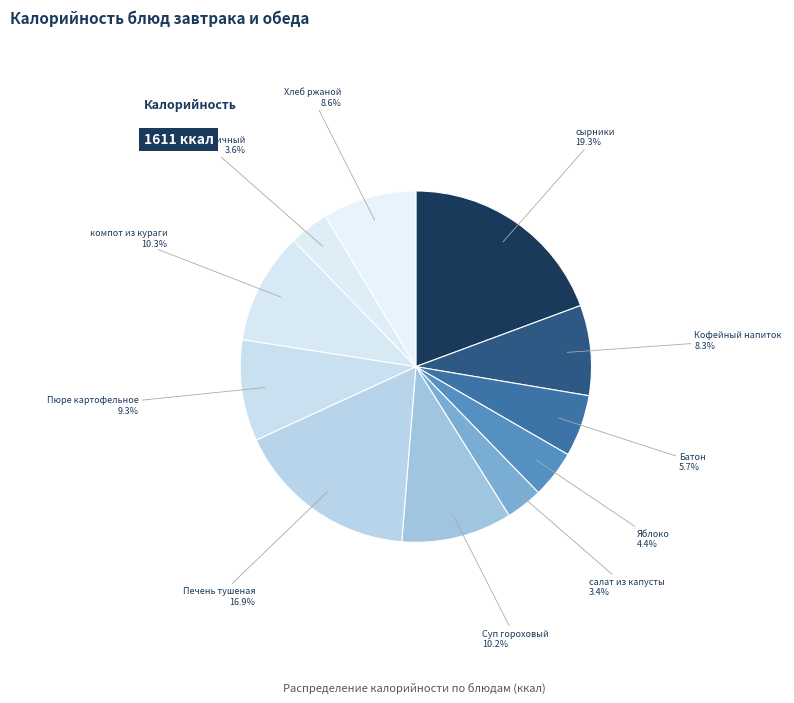

How many segments does this pie chart have?

11